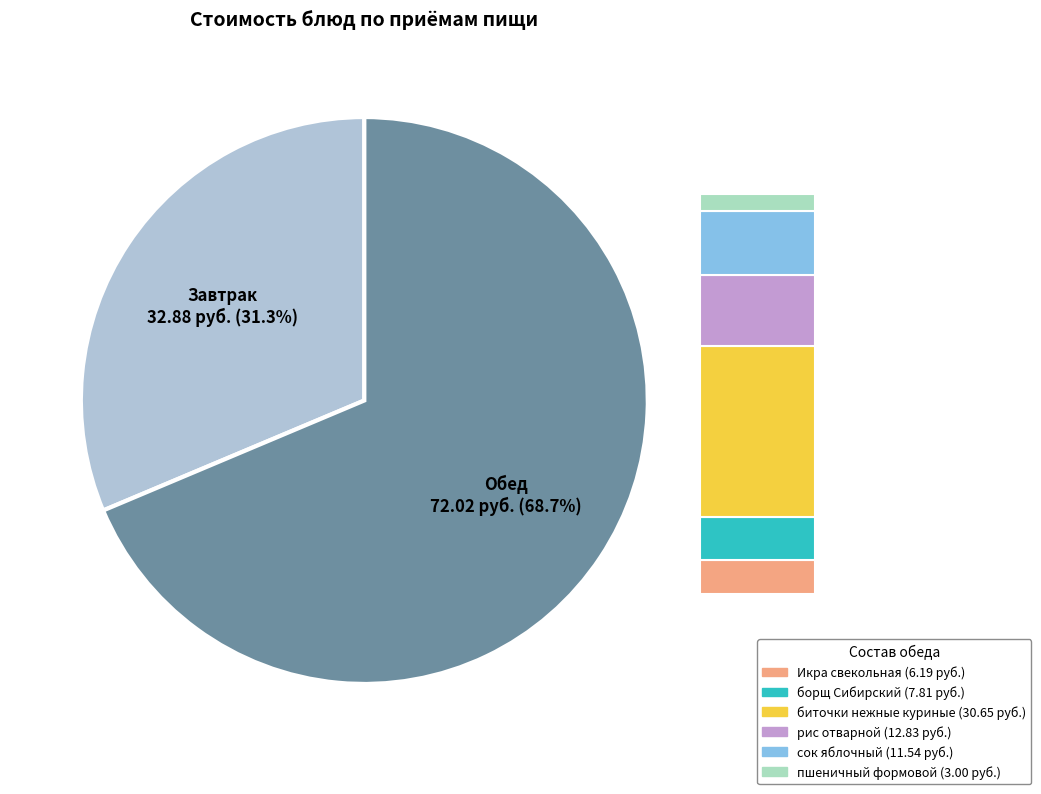

How much of the chart is everything except сок яблочный?

89.0%